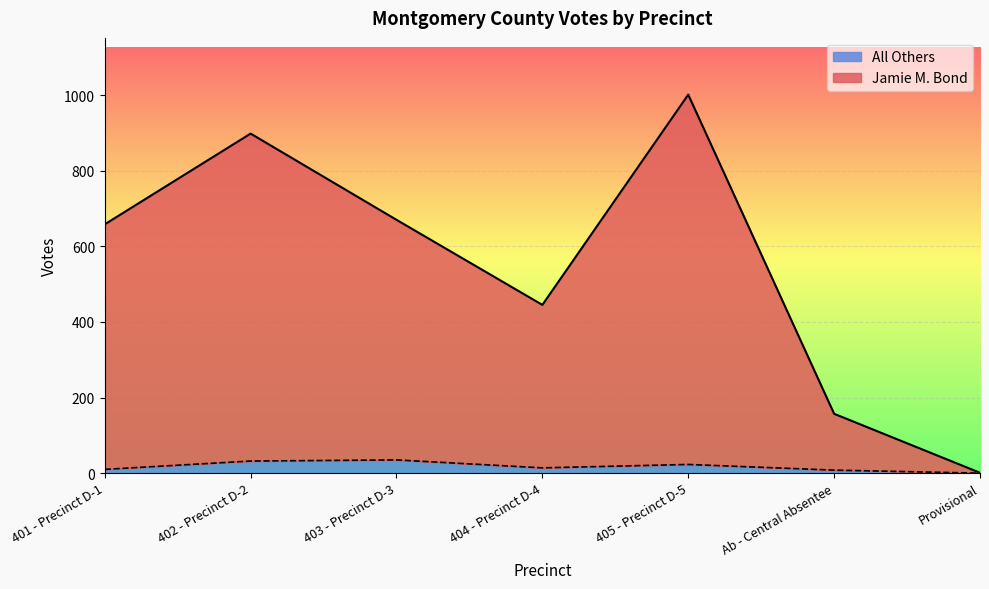

Rank the series by their average value, from lowest to highest.

All Others, Jamie M. Bond